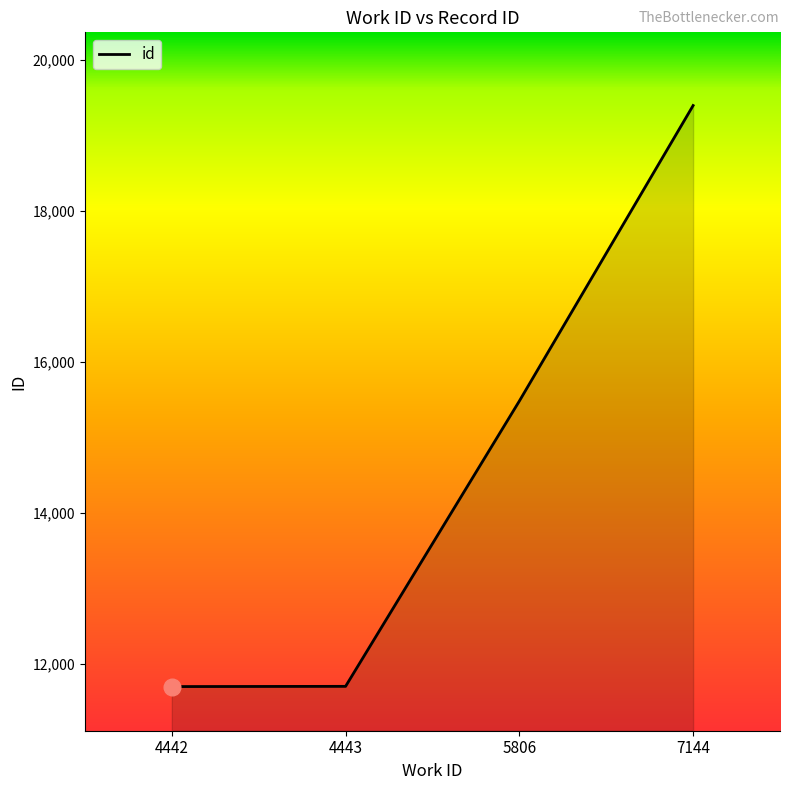

True or false: the data shows 11696 at 4442.

True